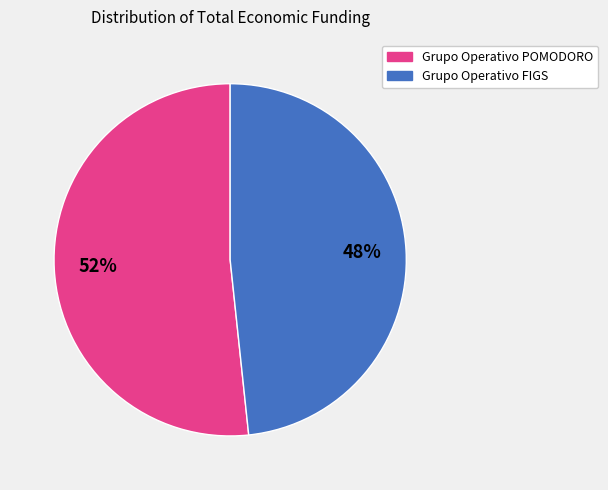

To the nearest percent, what is the average slice percentage?

50%